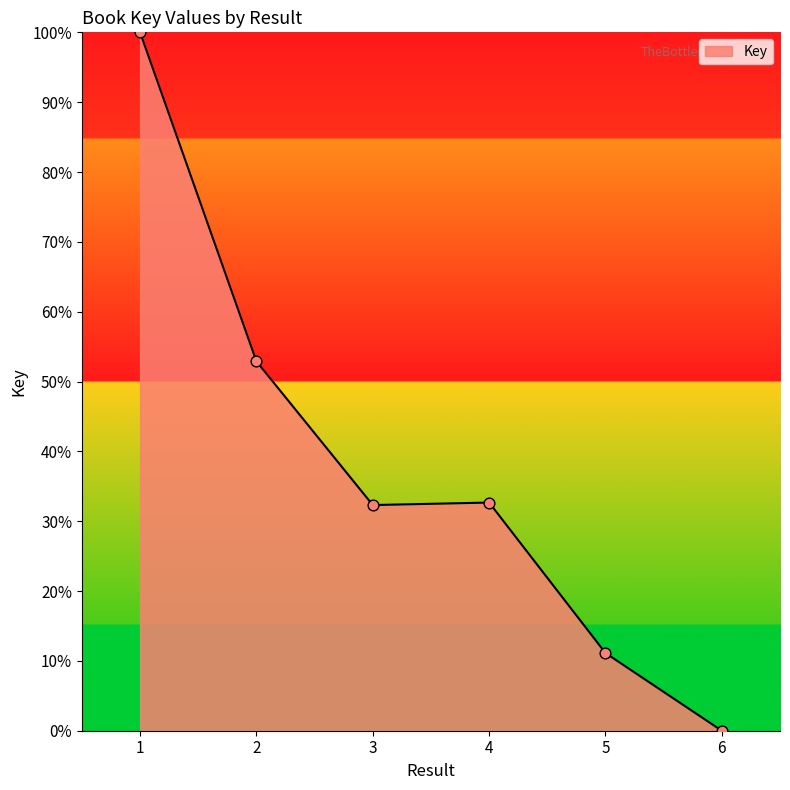

What is the change in value from 2 to 5?

-41.8